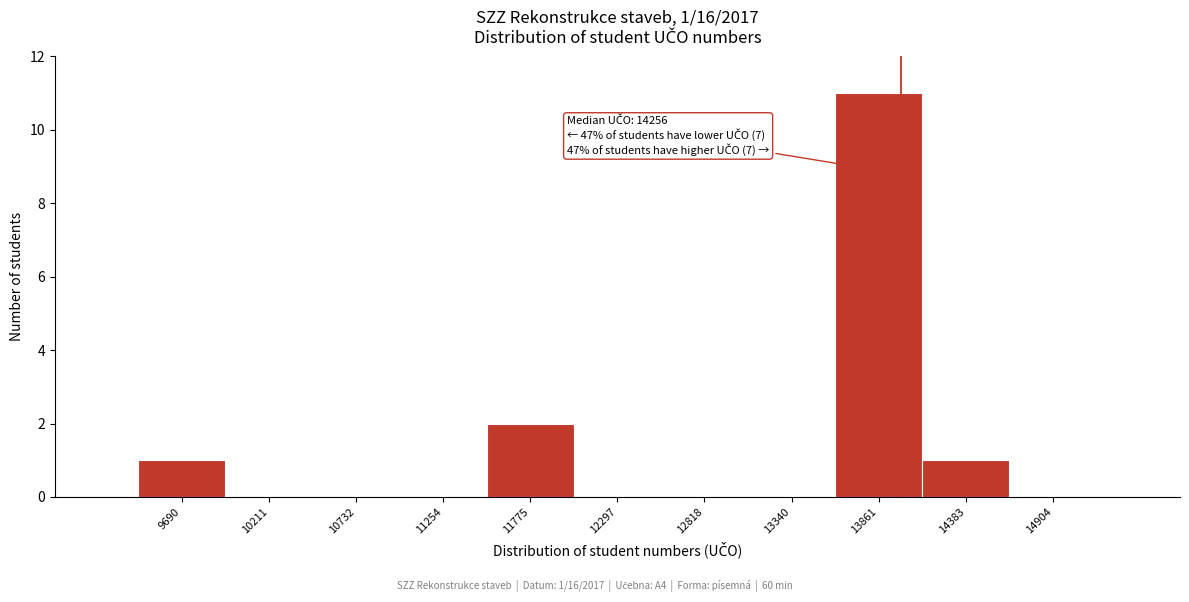

Reading left to right, extract all data points from this chart.

9690=1	10211=0	10732=0	11254=0	11775=2	12297=0	12818=0	13340=0	13861=11	14383=1	14904=0